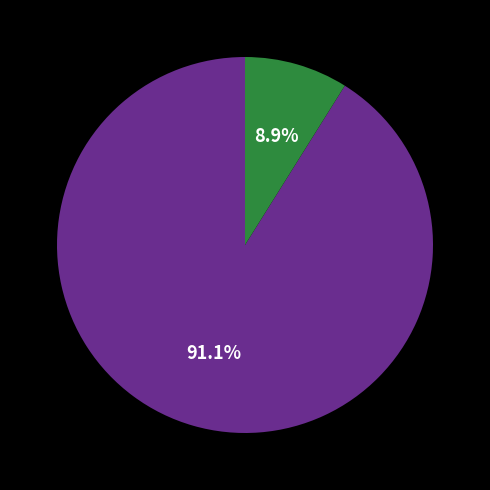

Is there a majority slice in this chart?

Yes